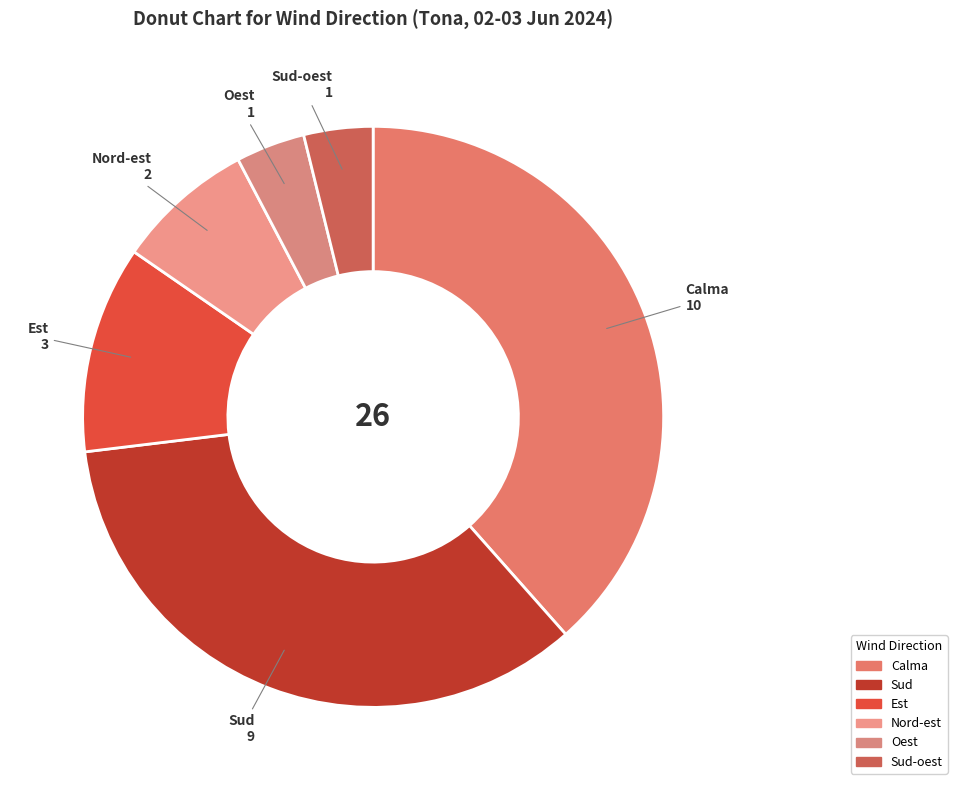

How many slices are in this pie chart?

6